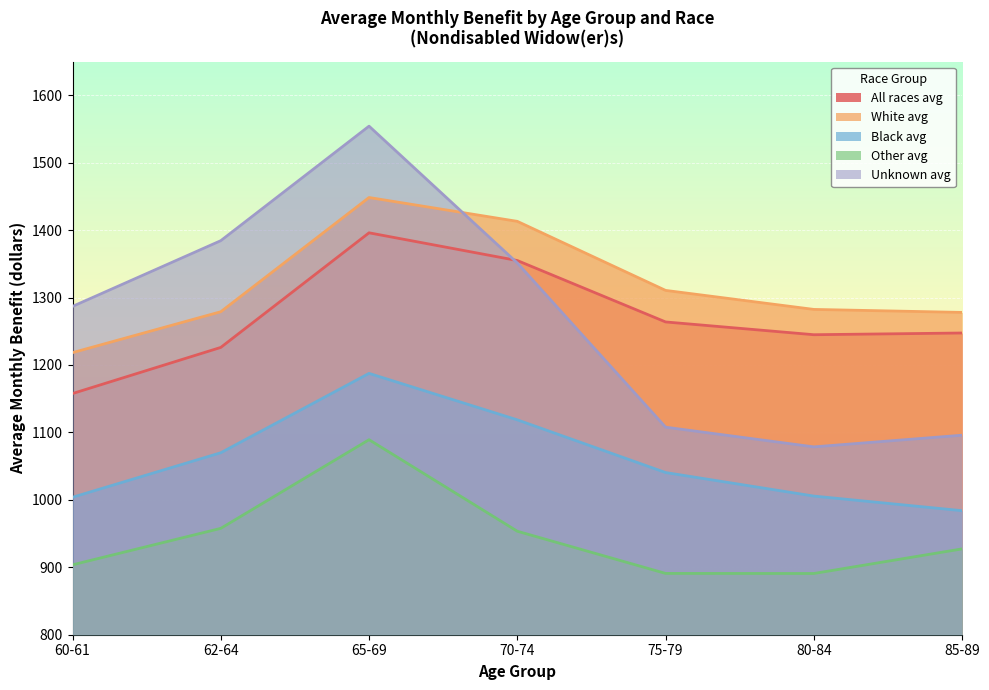

Which category has the highest value in the Unknown avg series?

65-69